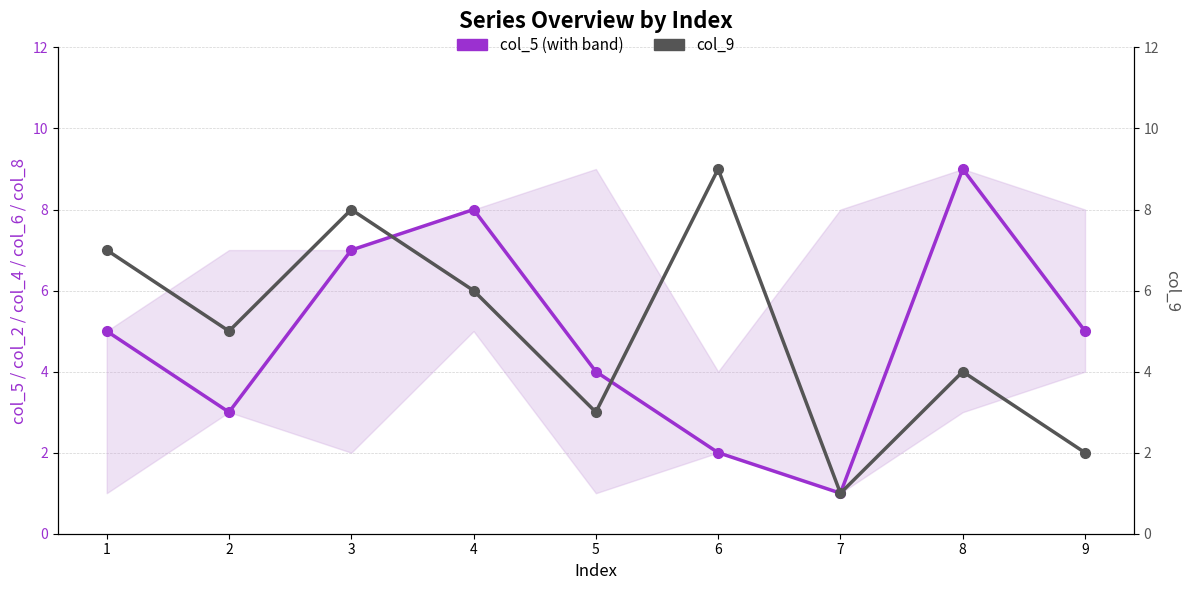

What is the minimum value shown in the chart?

1